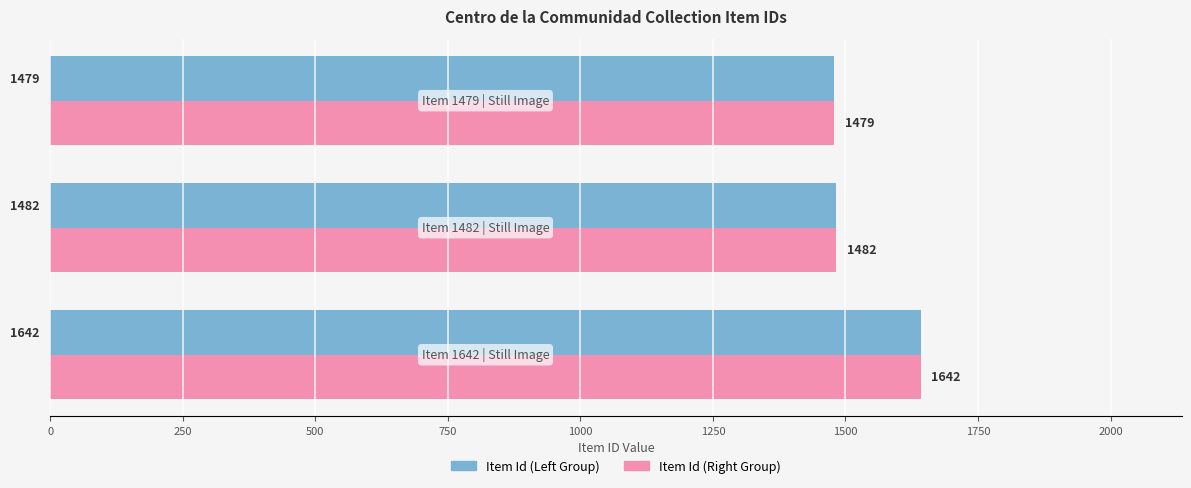

What is the difference between the maximum and minimum values in the Item Id (Right Group) series?

163